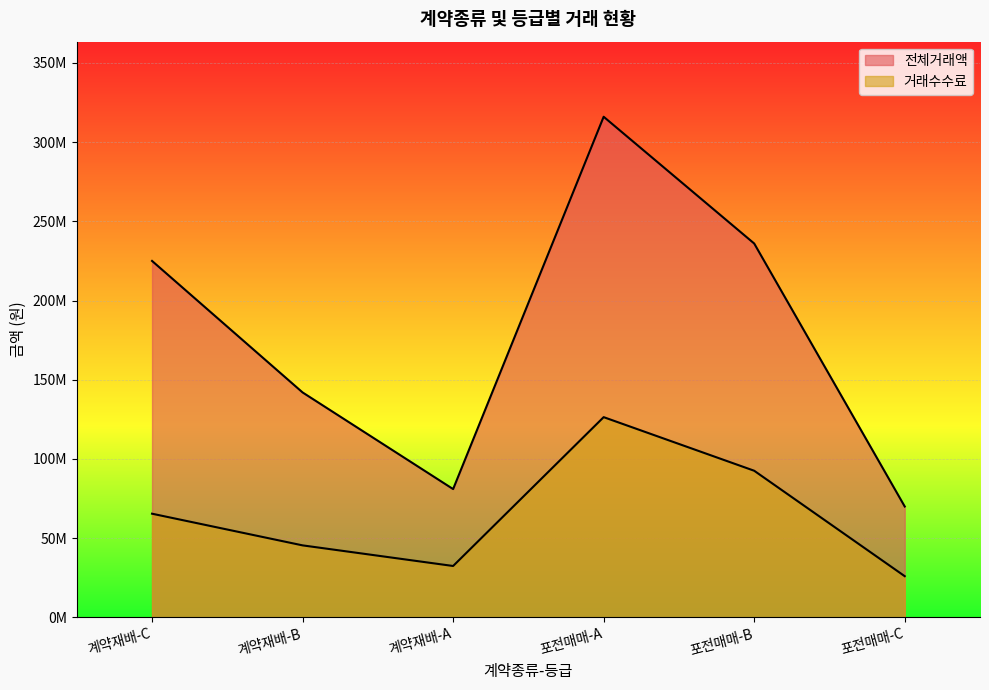

What is the sum of the 전체거래액 values at 포전매매-A and 계약재배-B?

458000000.0